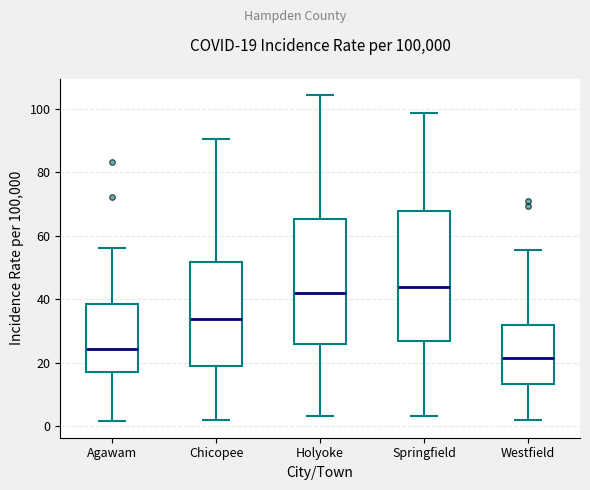

Which box's median line is the lowest?

Westfield